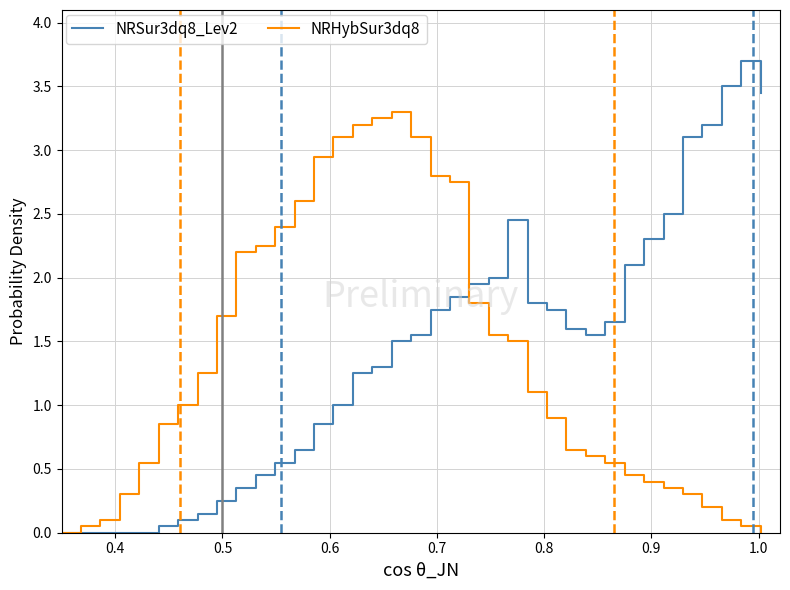

What are all the series names shown in the legend?

NRSur3dq8_Lev2, NRHybSur3dq8